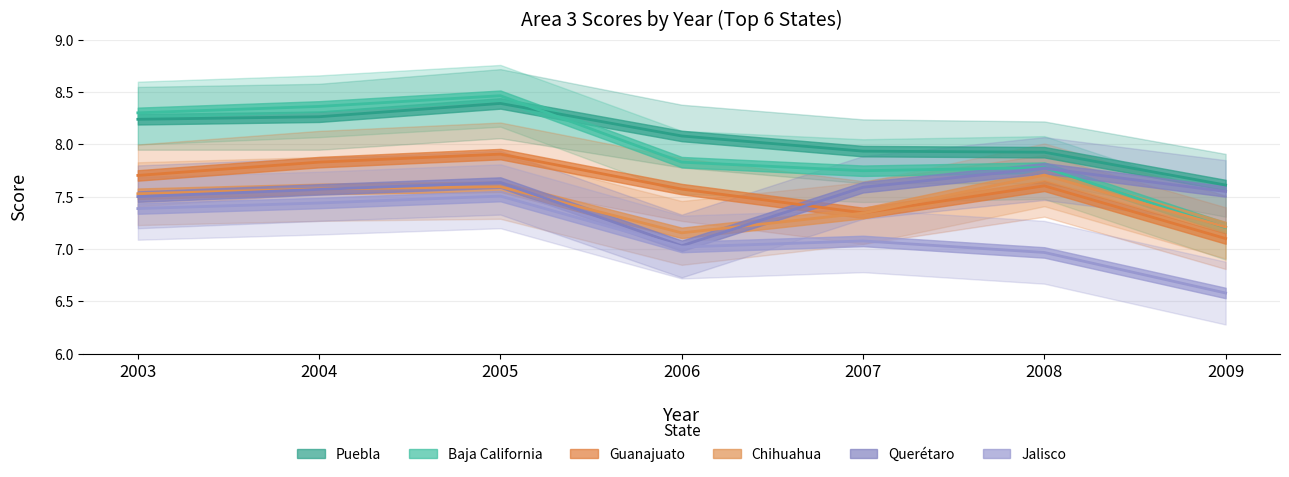

Between 2005 and 2006, which series saw the biggest shift?

Baja California